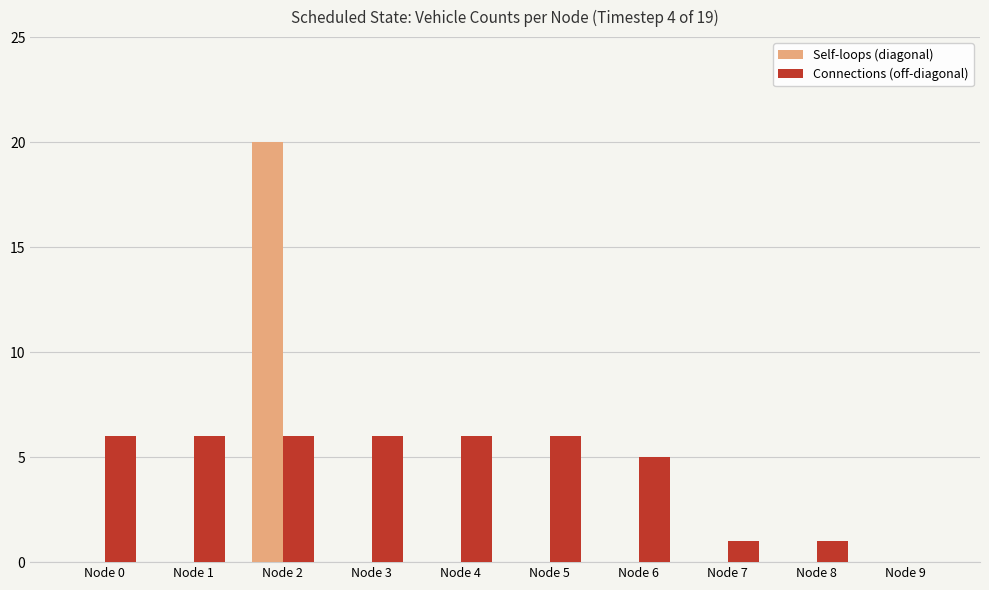

True or false: Self-loops (diagonal) has a value of 8 at Node 7.

False